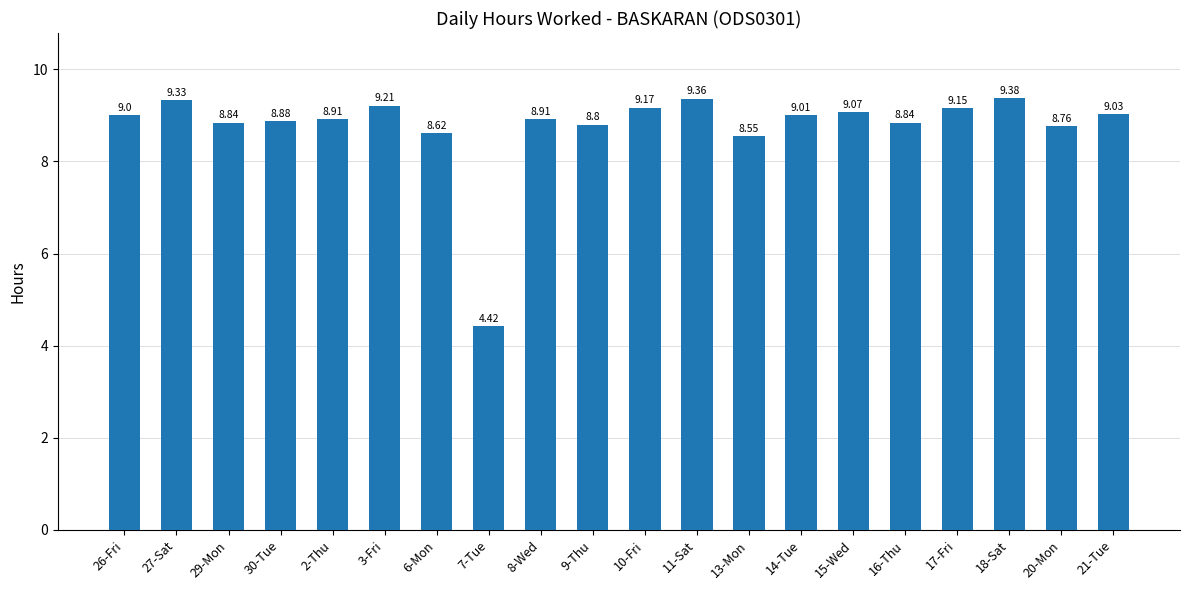

What position from the right is 2-Thu?

16